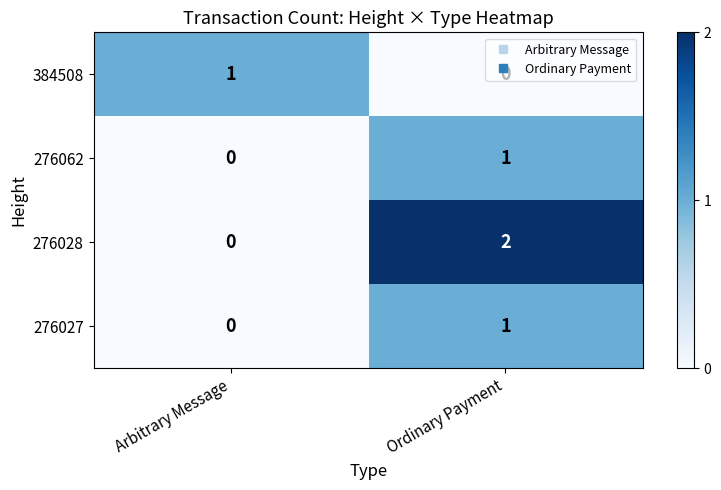

Which series has the largest total across all categories?

276028